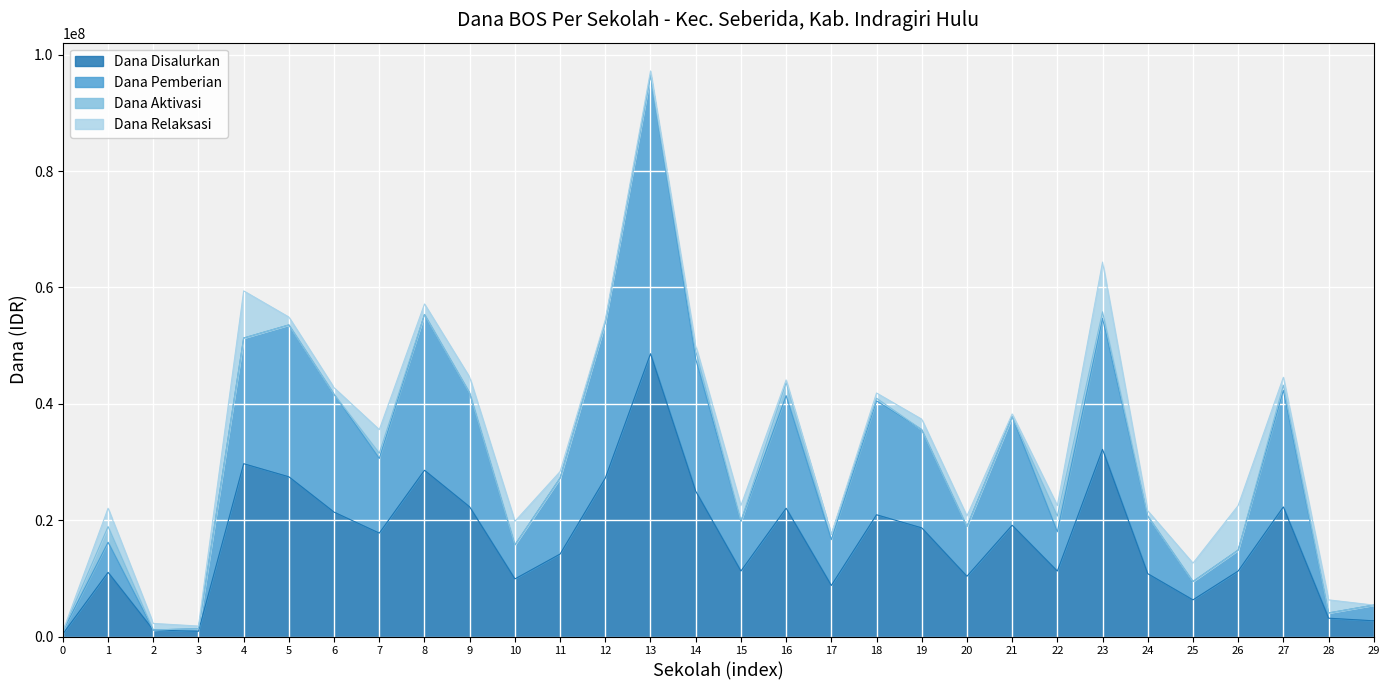

The value of Dana Disalurkan at 10 is 9900000. True or false?

True